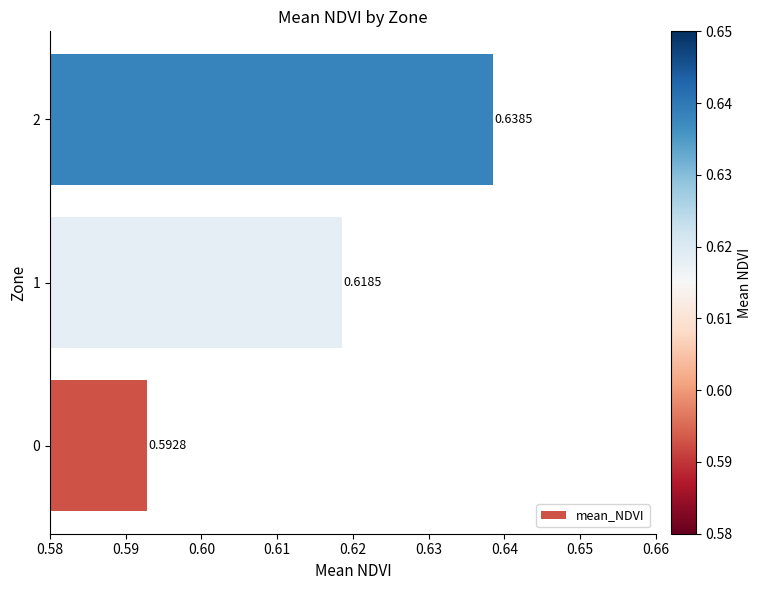

What is the sum of the values at 1 and 2?

1.3